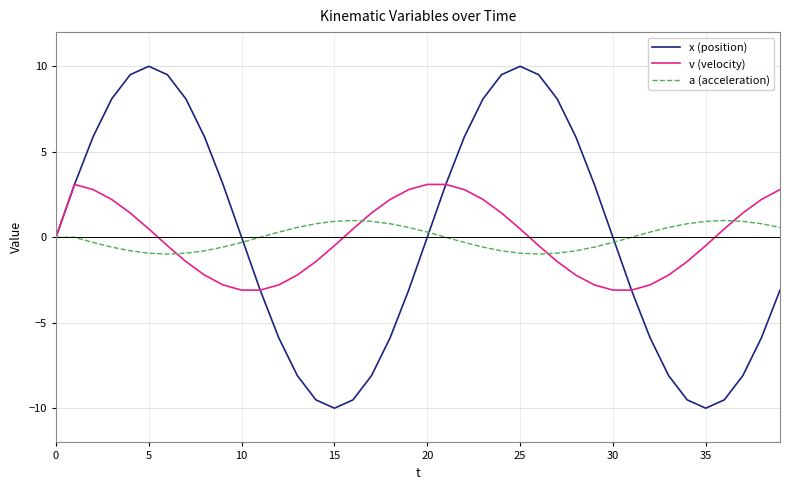

What is the difference between the second highest and second lowest values in the v (velocity) series?

6.2